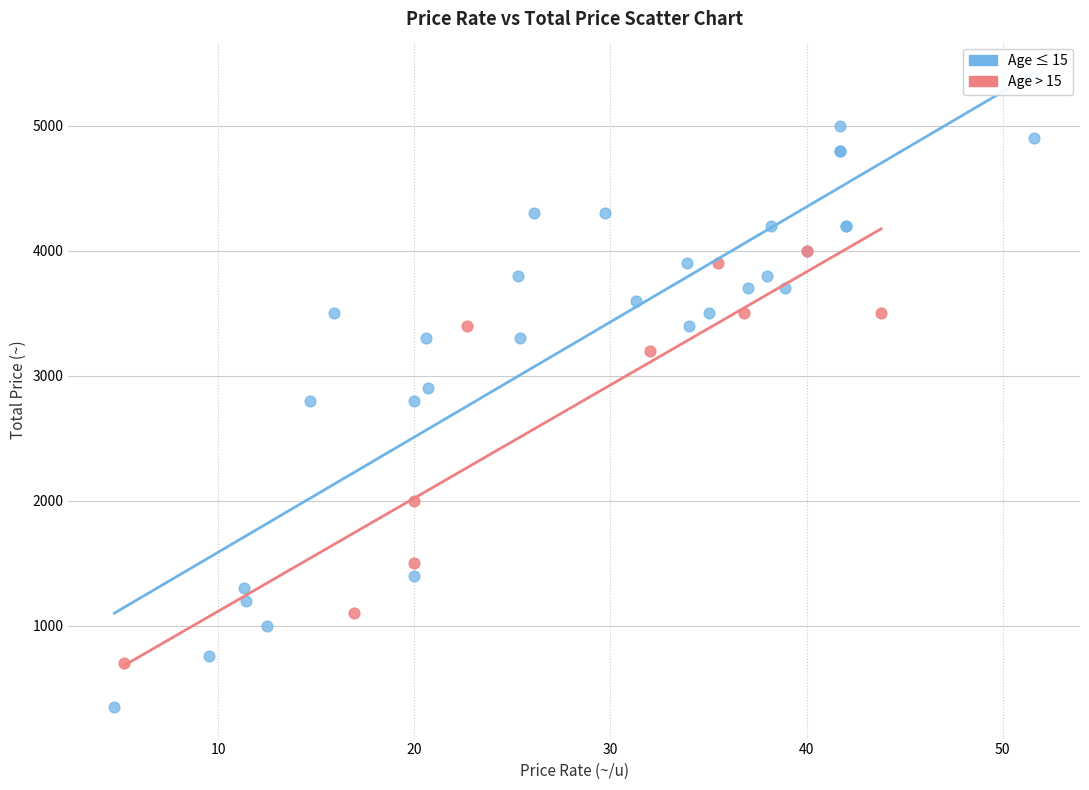

What are all the series names shown in the legend?

Age ≤ 15, Age > 15